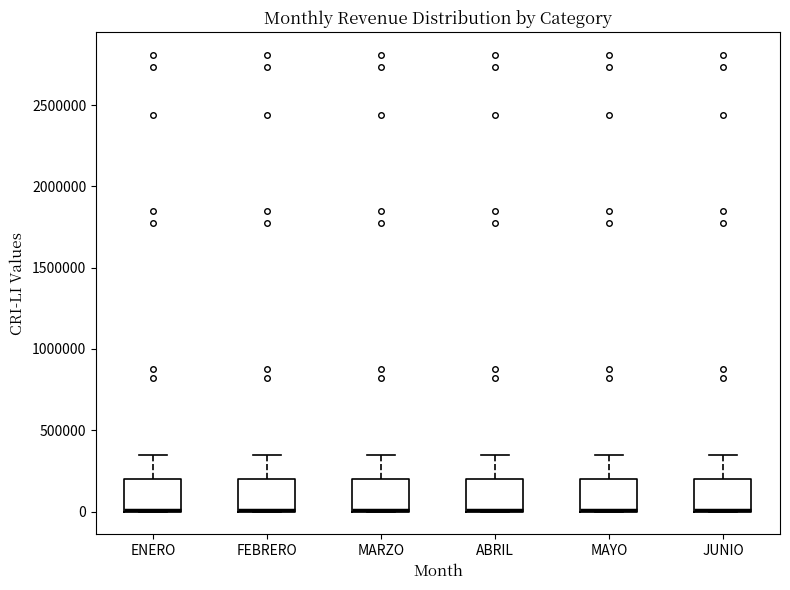

Reading left to right, read every box against the y-axis: the position of its median line, the range the box covers, and the ends of its whiskers. The values are not printed on the chart, so give them approximately, as read against the axis.

ENERO: median 0 (drawn on the box's lower edge), box 0 to 200000, whiskers 0 to 350000
FEBRERO: median 0 (drawn on the box's lower edge), box 0 to 200000, whiskers 0 to 350000
MARZO: median 0 (drawn on the box's lower edge), box 0 to 200000, whiskers 0 to 350000
ABRIL: median 0 (drawn on the box's lower edge), box 0 to 200000, whiskers 0 to 350000
MAYO: median 0 (drawn on the box's lower edge), box 0 to 200000, whiskers 0 to 350000
JUNIO: median 0 (drawn on the box's lower edge), box 0 to 200000, whiskers 0 to 350000